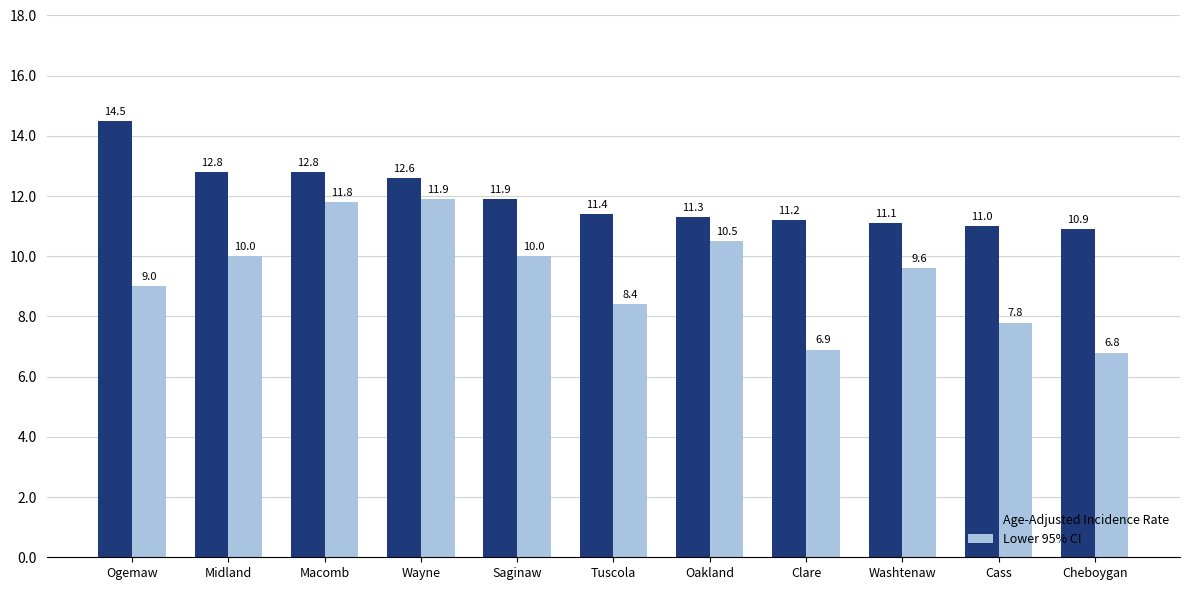

Rank the series by their average value, from lowest to highest.

Lower 95% CI, Age-Adjusted Incidence Rate